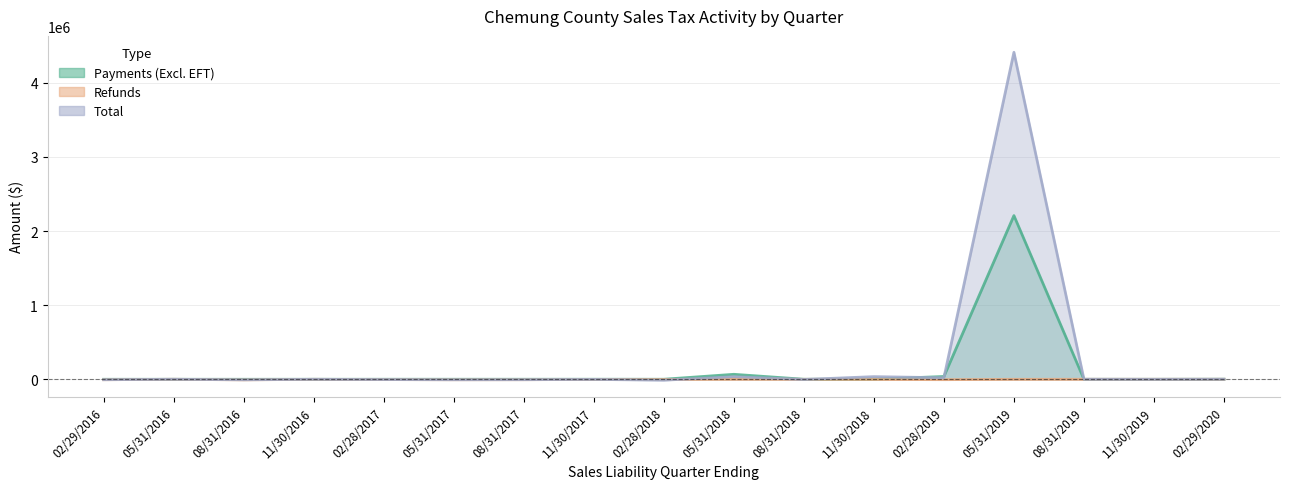

At which label is Refunds closest to -3908?

02/28/2017